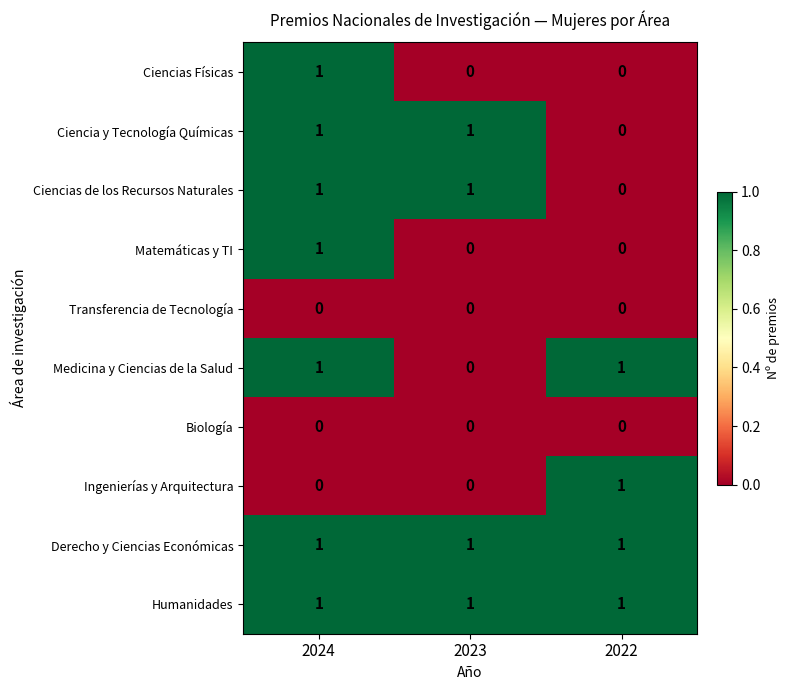

What is the maximum value shown in the chart?

1